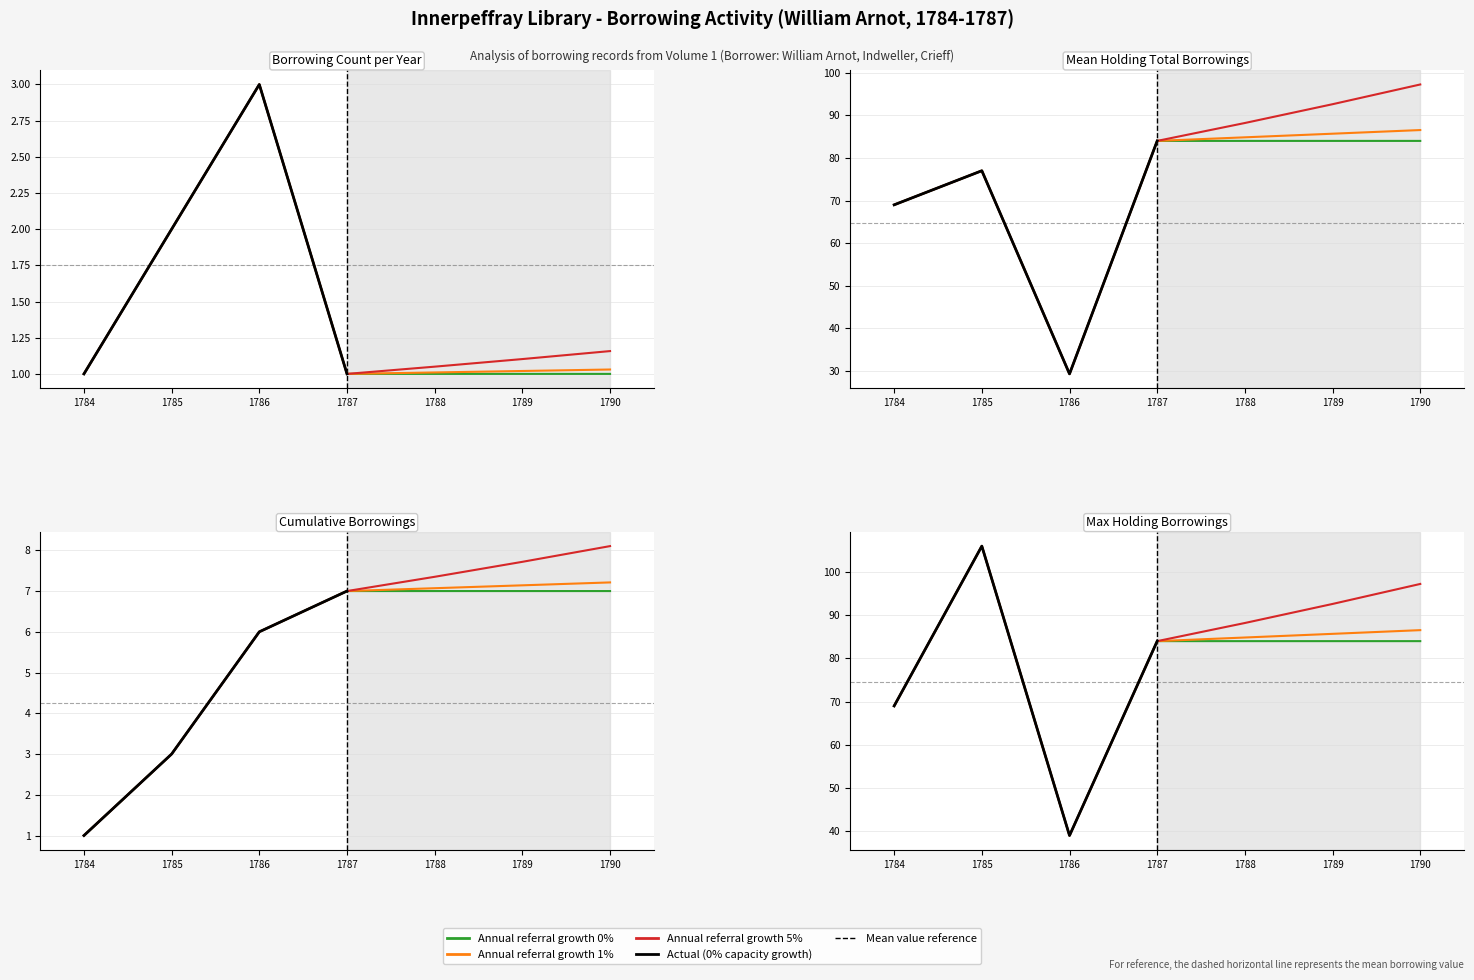

Between 1787 and 1784, which is larger?

1787